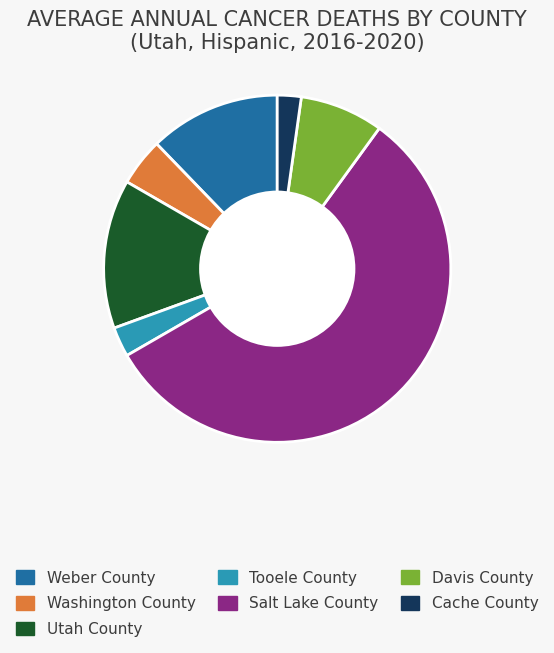

Which has a higher value, Davis County or Washington County?

Davis County